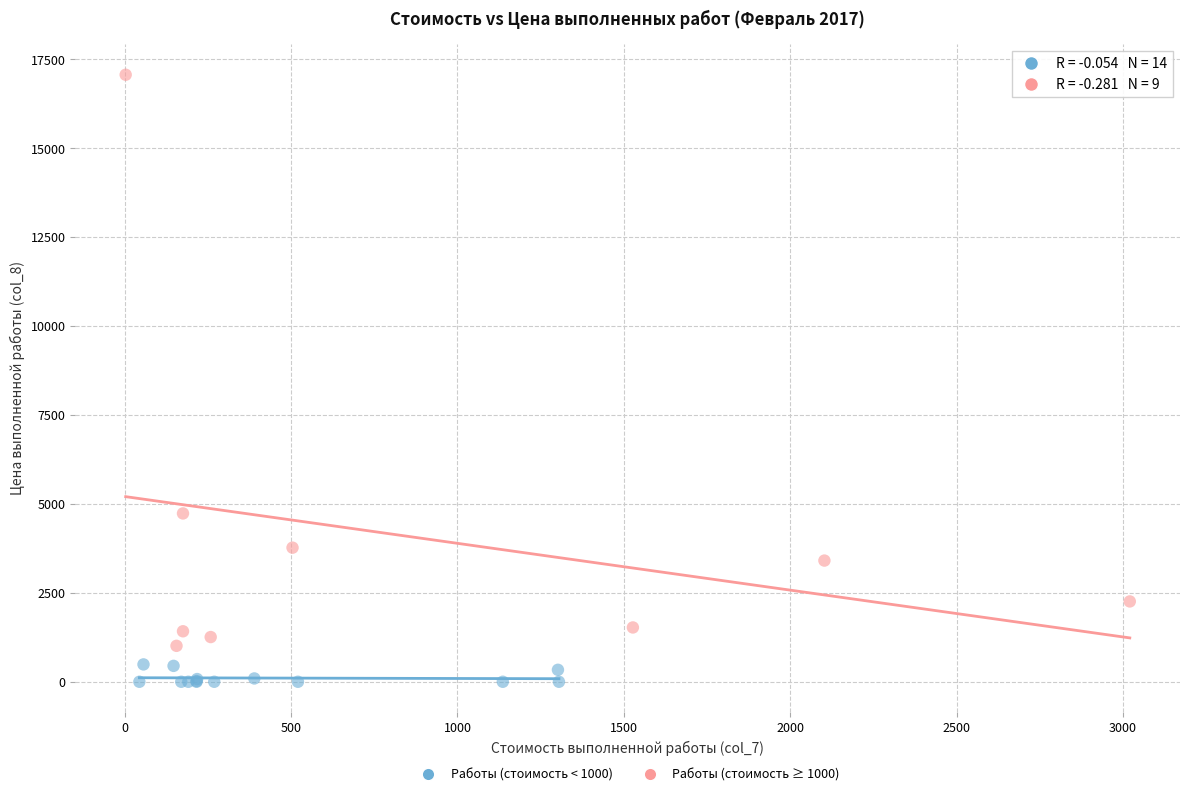

What are all the series names shown in the legend?

Работы (стоимость < 1000), Работы (стоимость ≥ 1000)